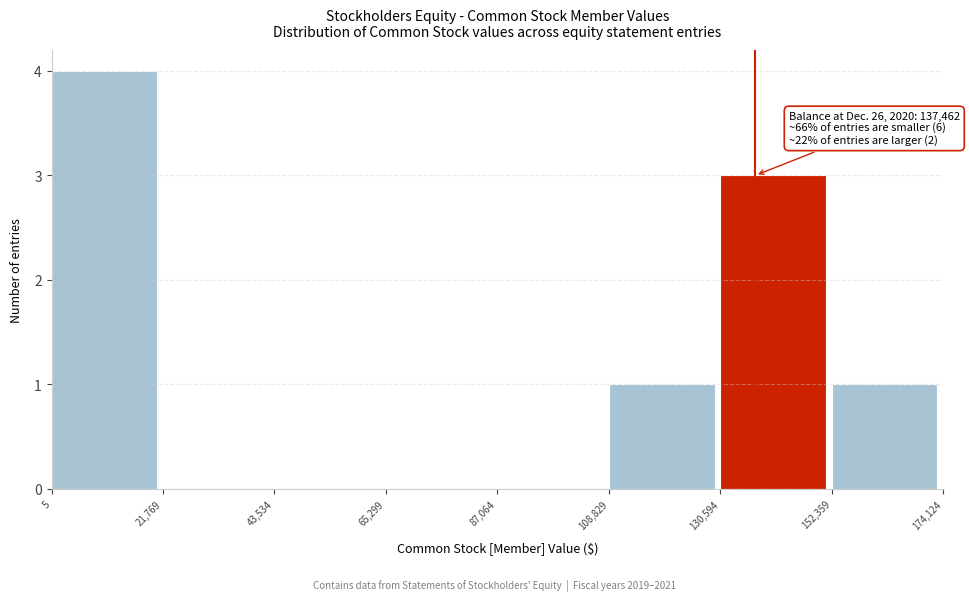

Over which range of the x-axis is the bar tallest?

5 to 21,769